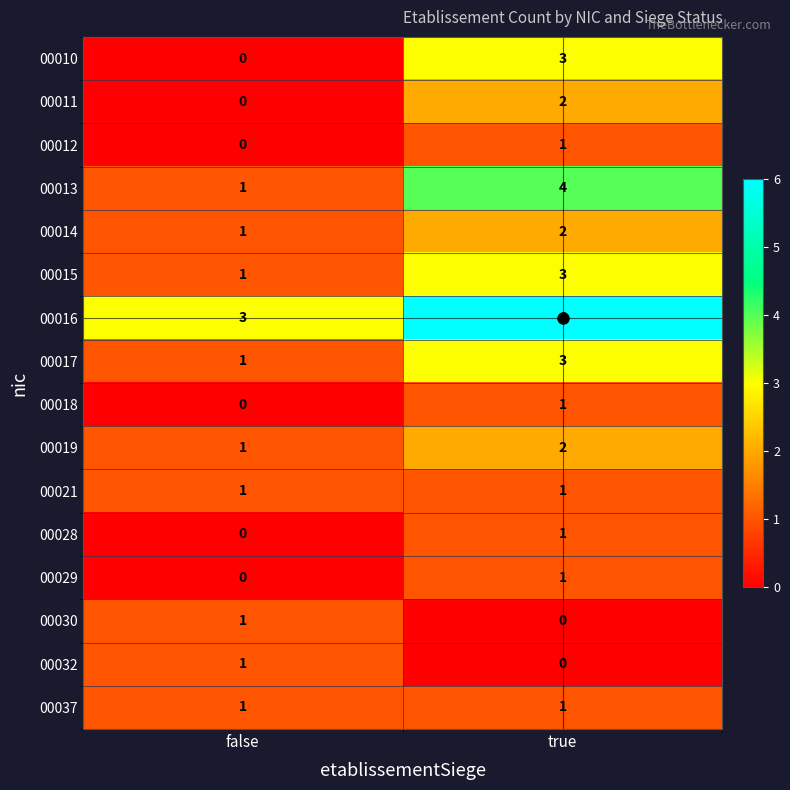

Count the number of categories in the chart.

2